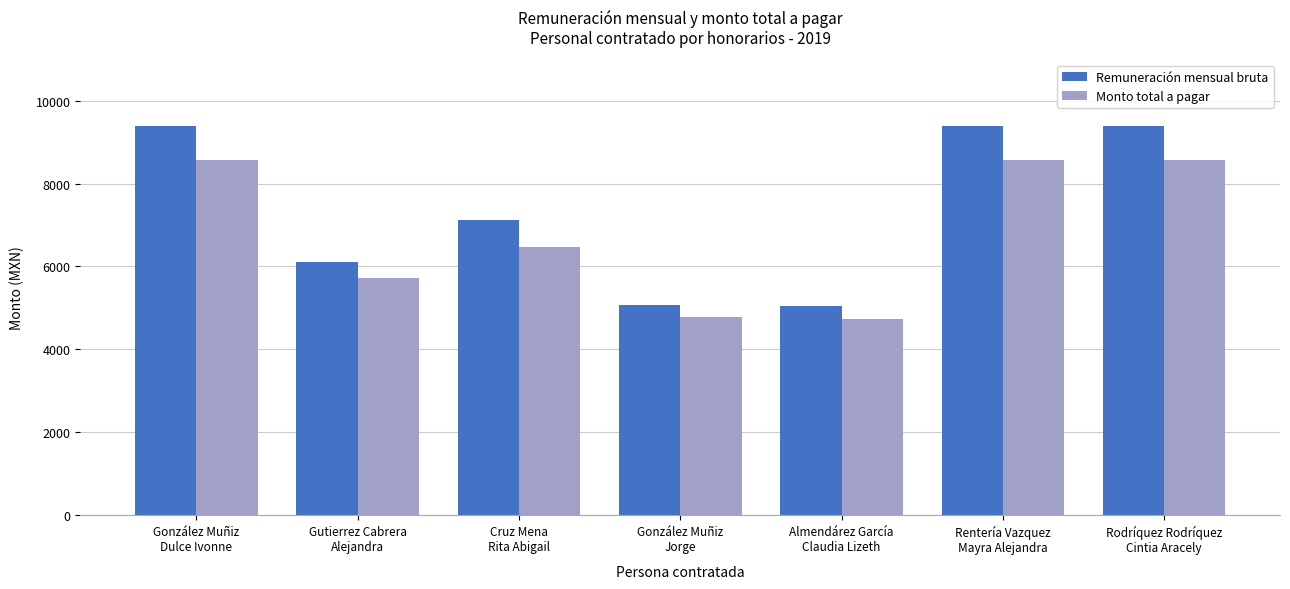

At González Muñiz
Jorge, list the series in order from largest to smallest.

Remuneración mensual bruta, Monto total a pagar